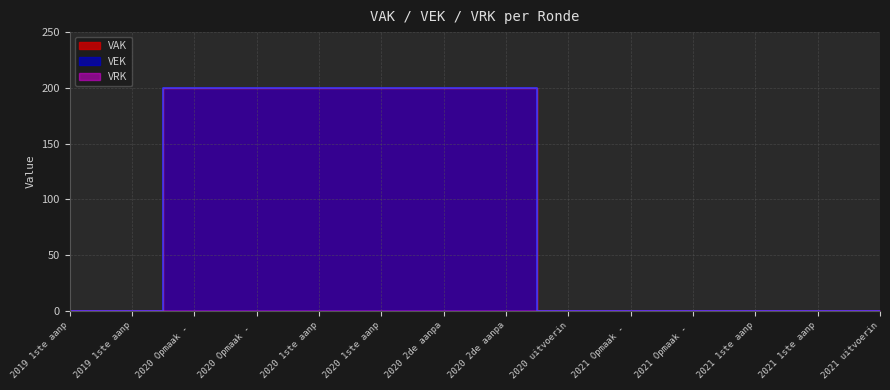

Reading left to right, extract all data points from this chart.

VAK: 0	0	200	200	200	200	200	200	0	0	0	0	0	0
VEK: 0	0	200	200	200	200	200	200	0	0	0	0	0	0